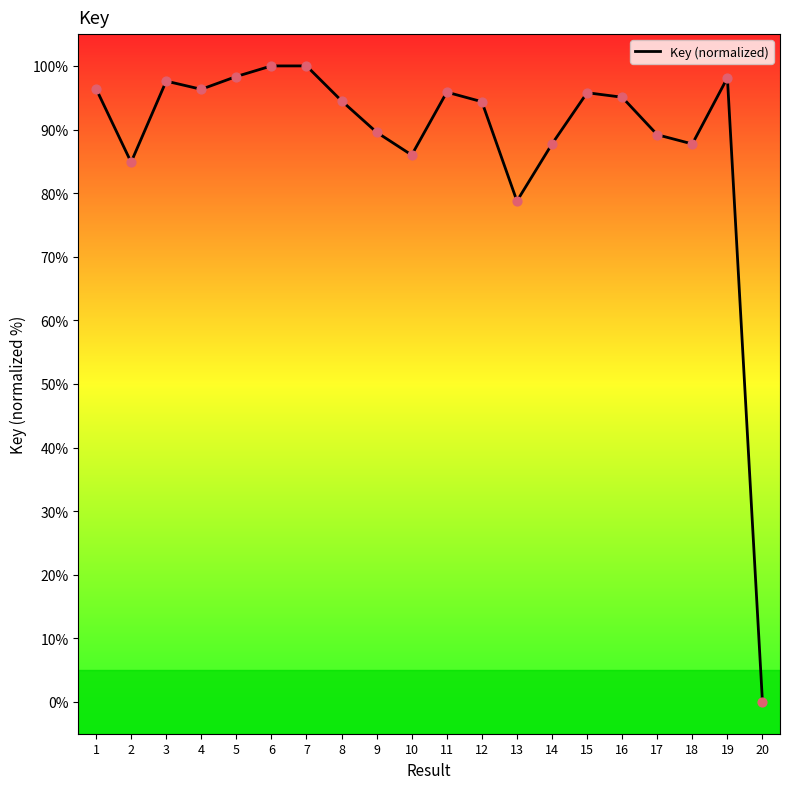

Between 3 and 6, which is larger?

6